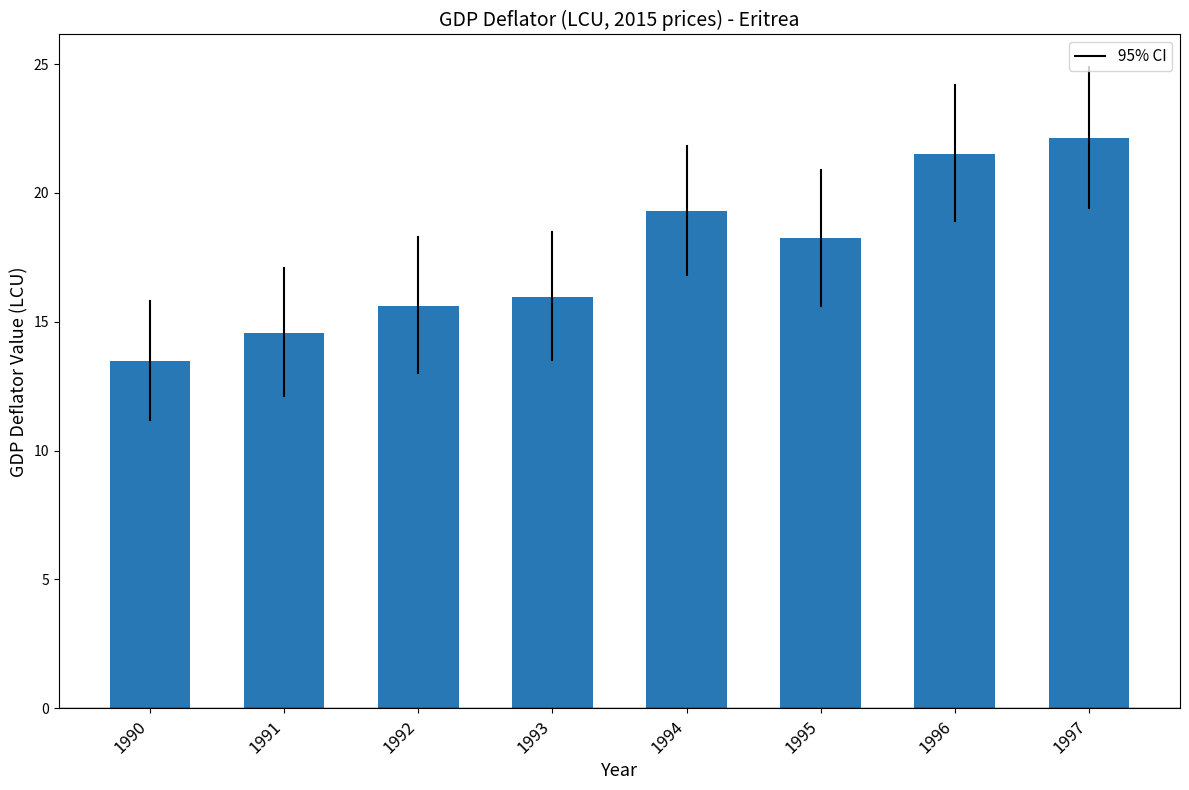

Rank the categories by value from lowest to highest.

1990, 1991, 1992, 1993, 1995, 1994, 1996, 1997